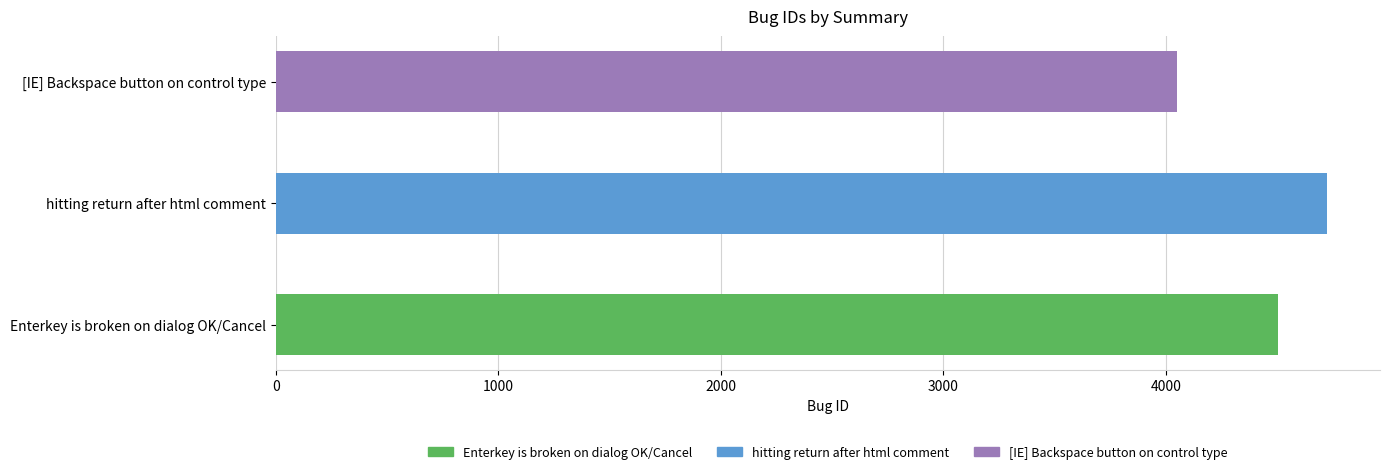

Does the chart contain any negative values?

No